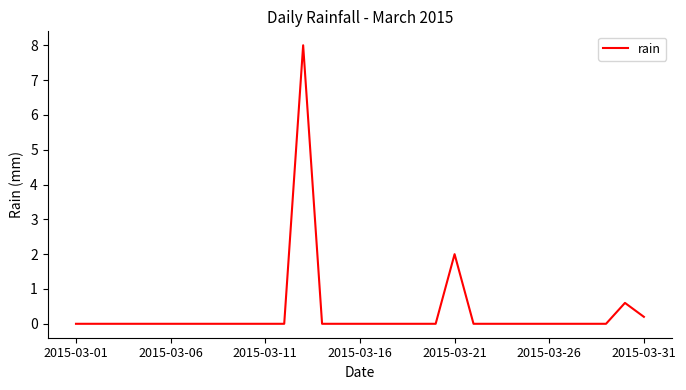

True or false: the data has more than 2 interior local peaks.

True